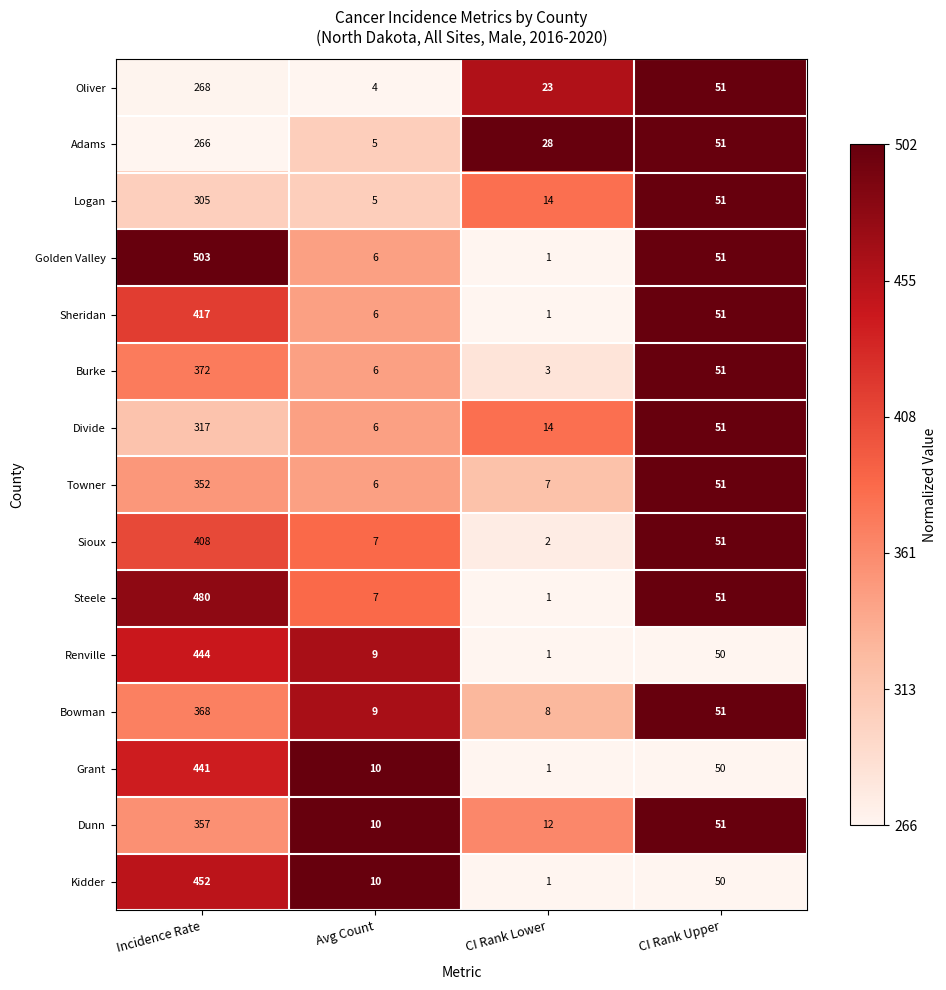

At which category is the sum across all series the highest?

Incidence Rate